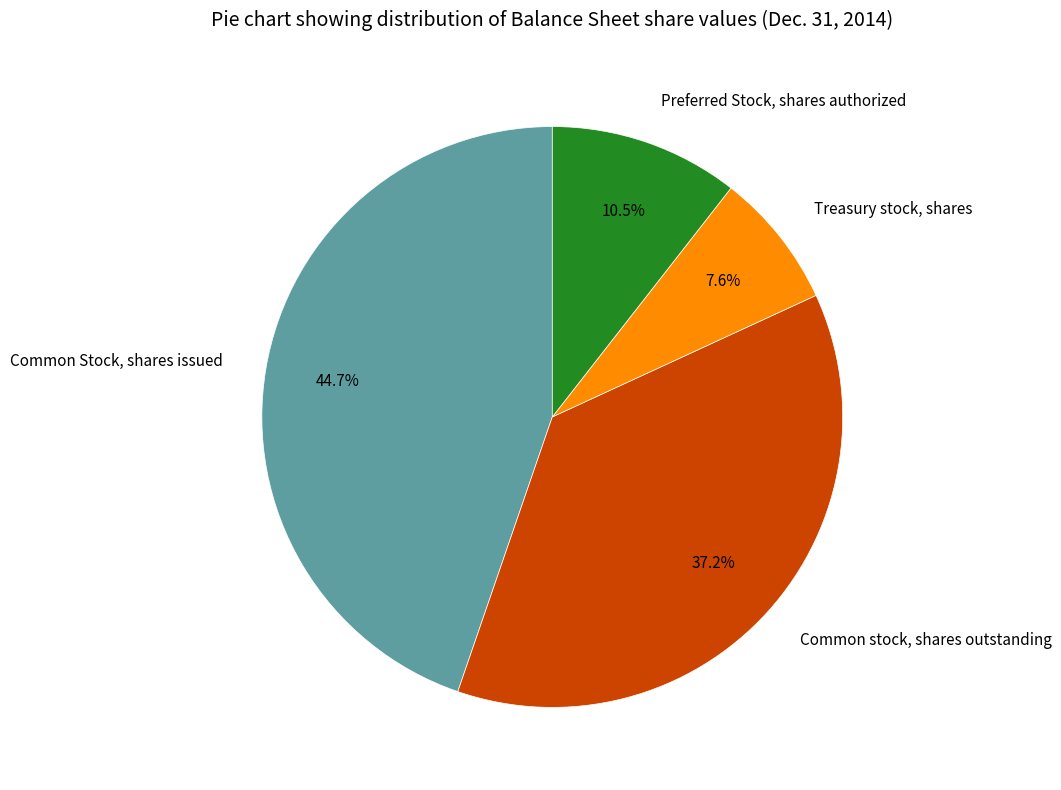

What portion of the pie excludes Preferred Stock, shares authorized?

89.5%